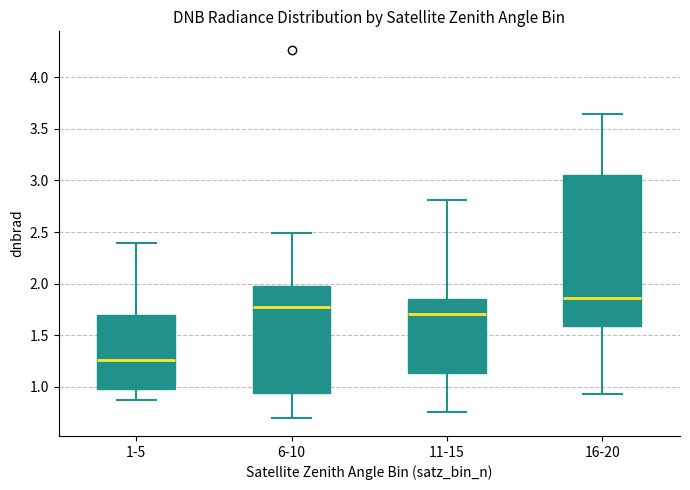

Where does the upper whisker of the box for 16-20 end on the y-axis? The values are not printed on the chart, so give them approximately, as read against the axis.

3.65